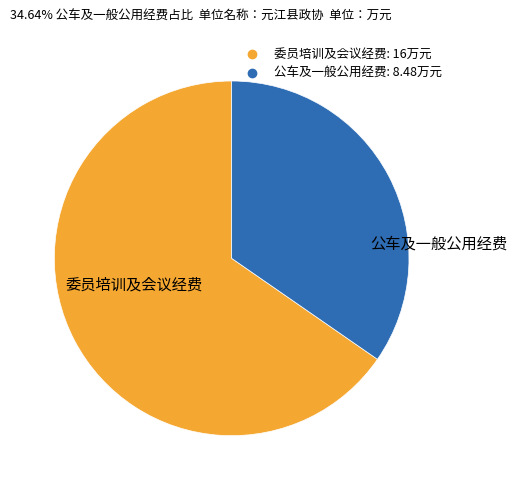

Is there a majority slice in this chart?

Yes